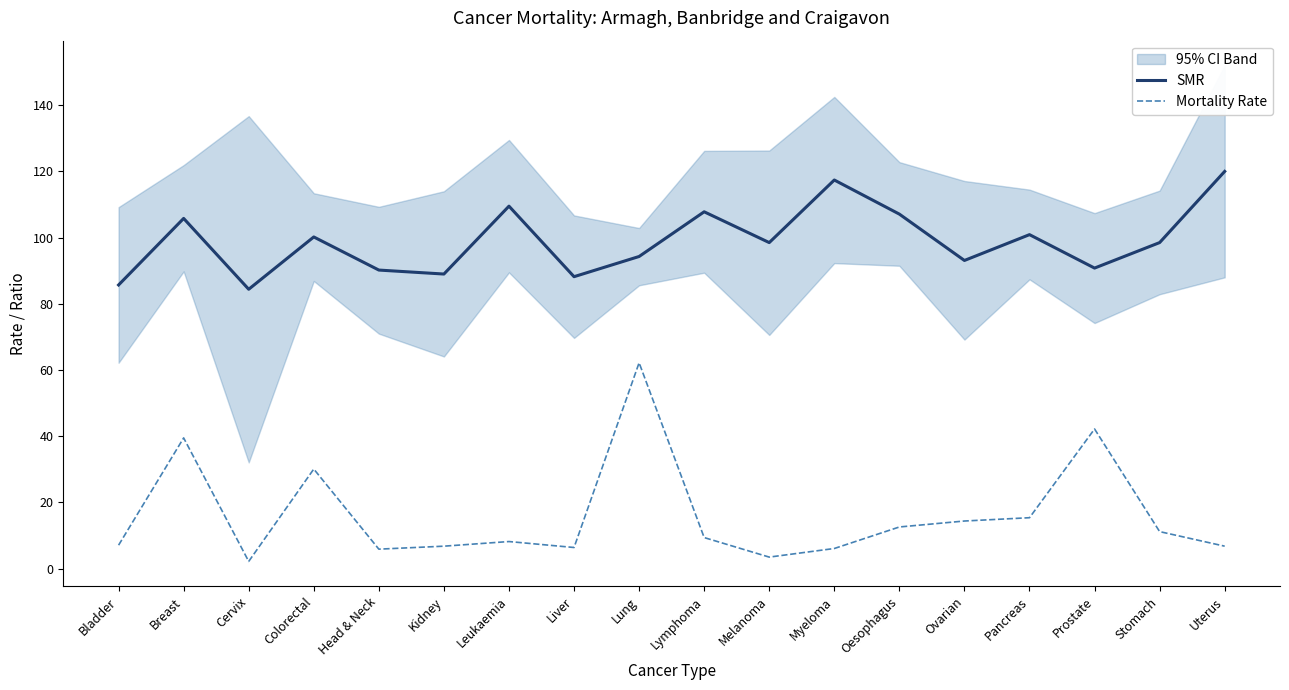

What is the average value of the Mortality Rate series?

16.1